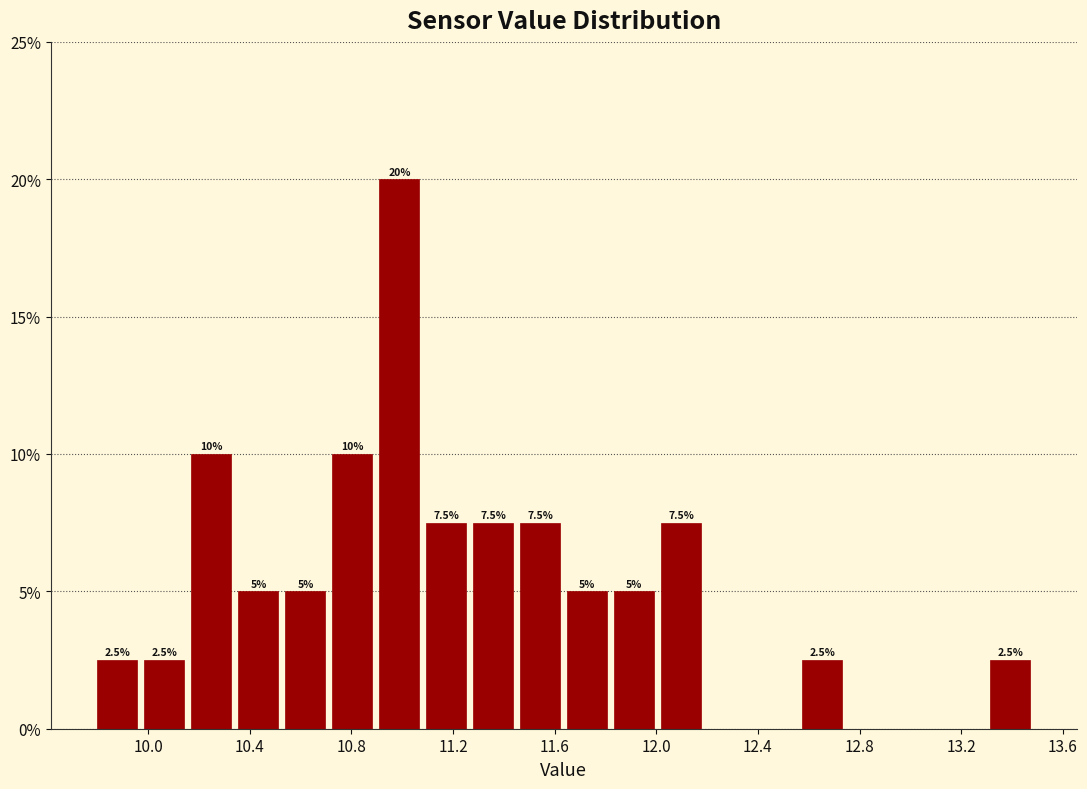

Read against the x-axis, roughly where is the centre of the tallest bar?

11.00